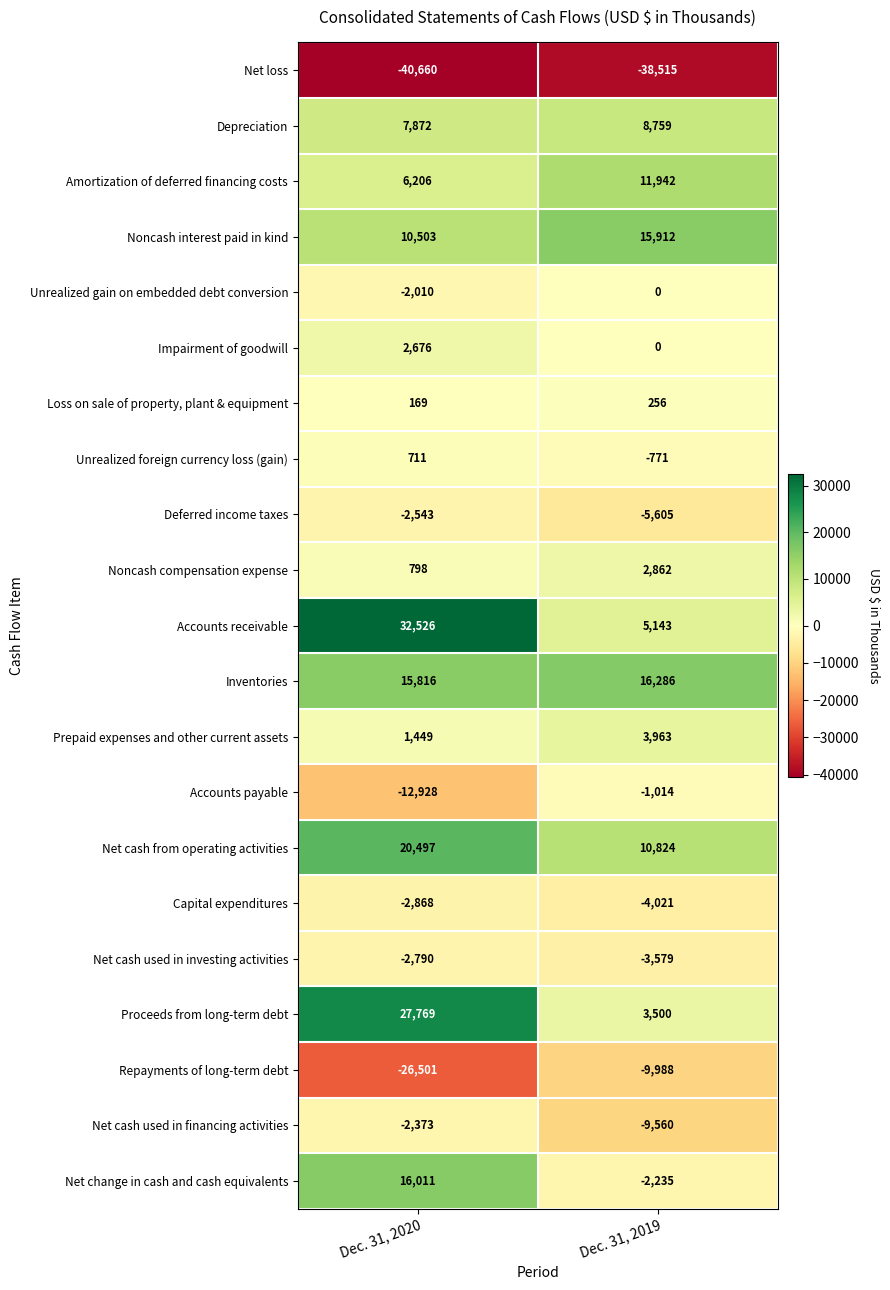

At which label does Accounts payable reach its peak?

Dec. 31, 2019